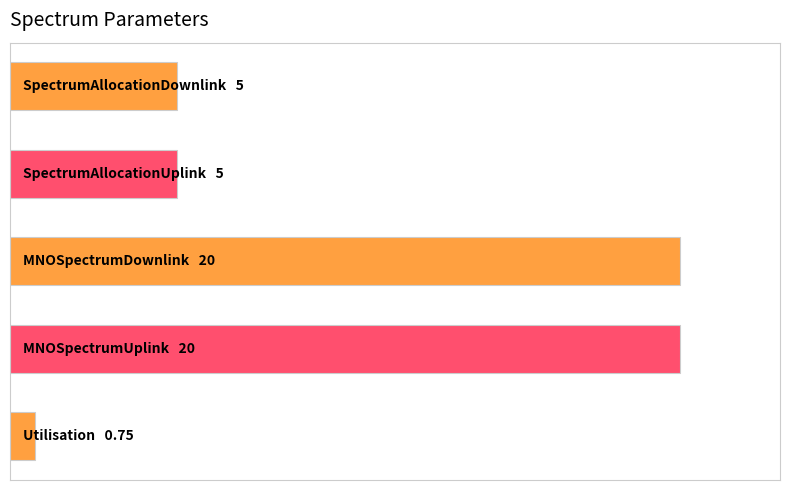

Are the bars horizontal?

Yes